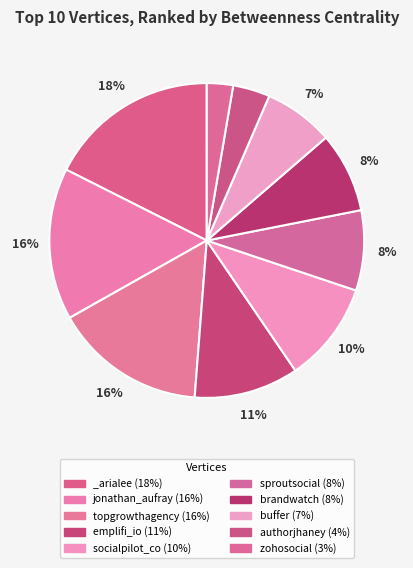

Do jonathan_aufray and emplifi_io together represent more than half of the pie?

No